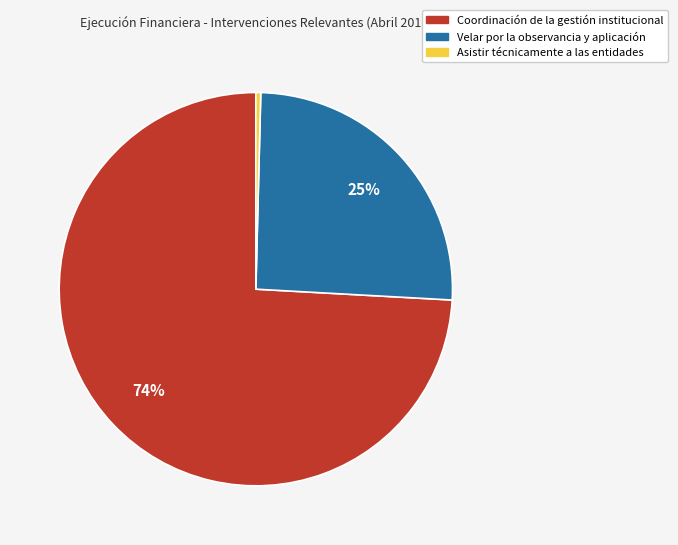

Which category has the smallest portion of the pie?

Asistir técnicamente a las entidades